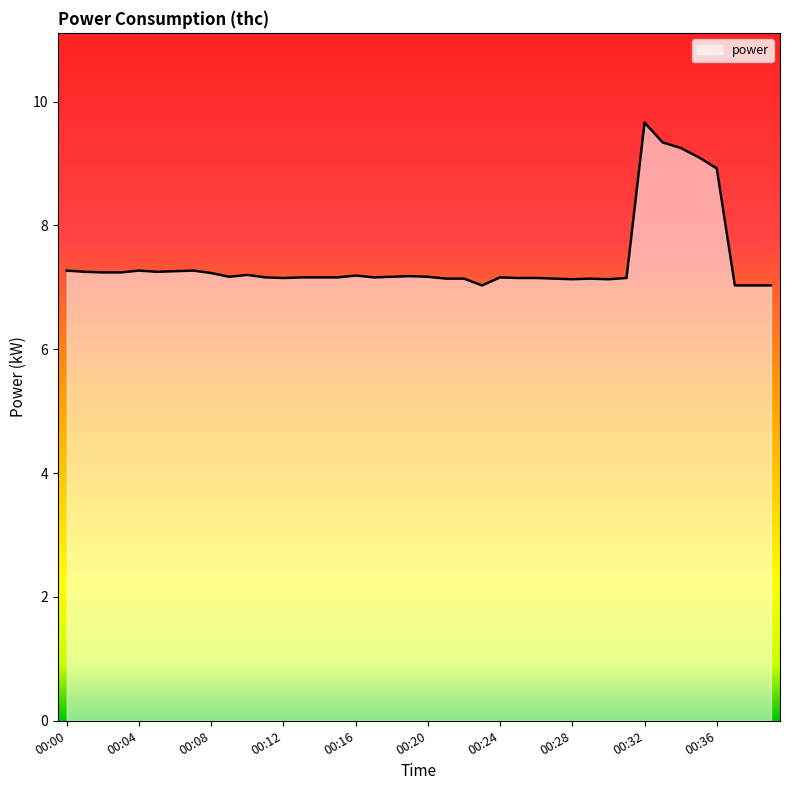

Does the chart have visible grid lines?

No